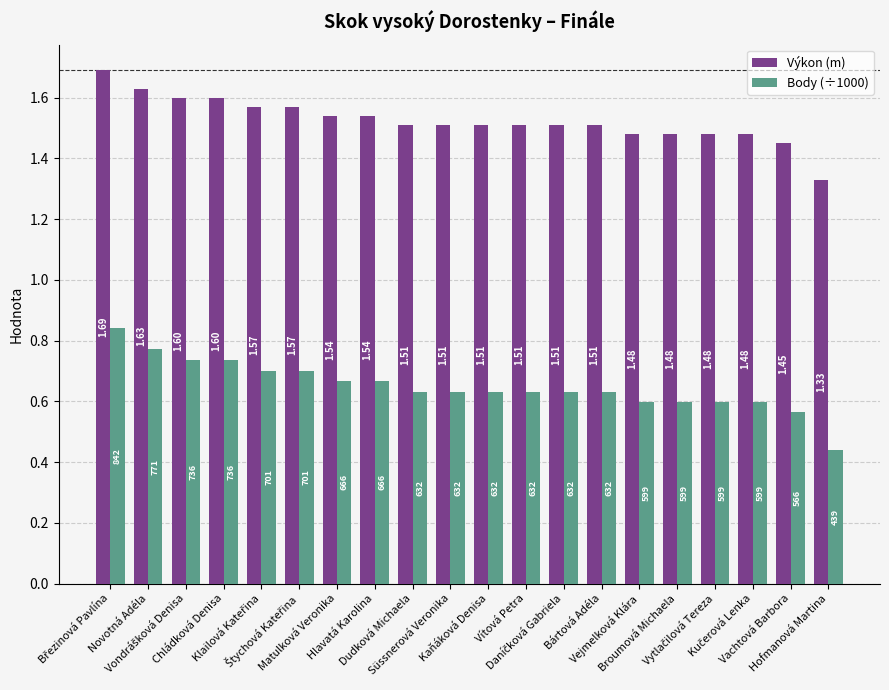

At which label is Výkon (m) closest to 1?

Hofmanová Martina